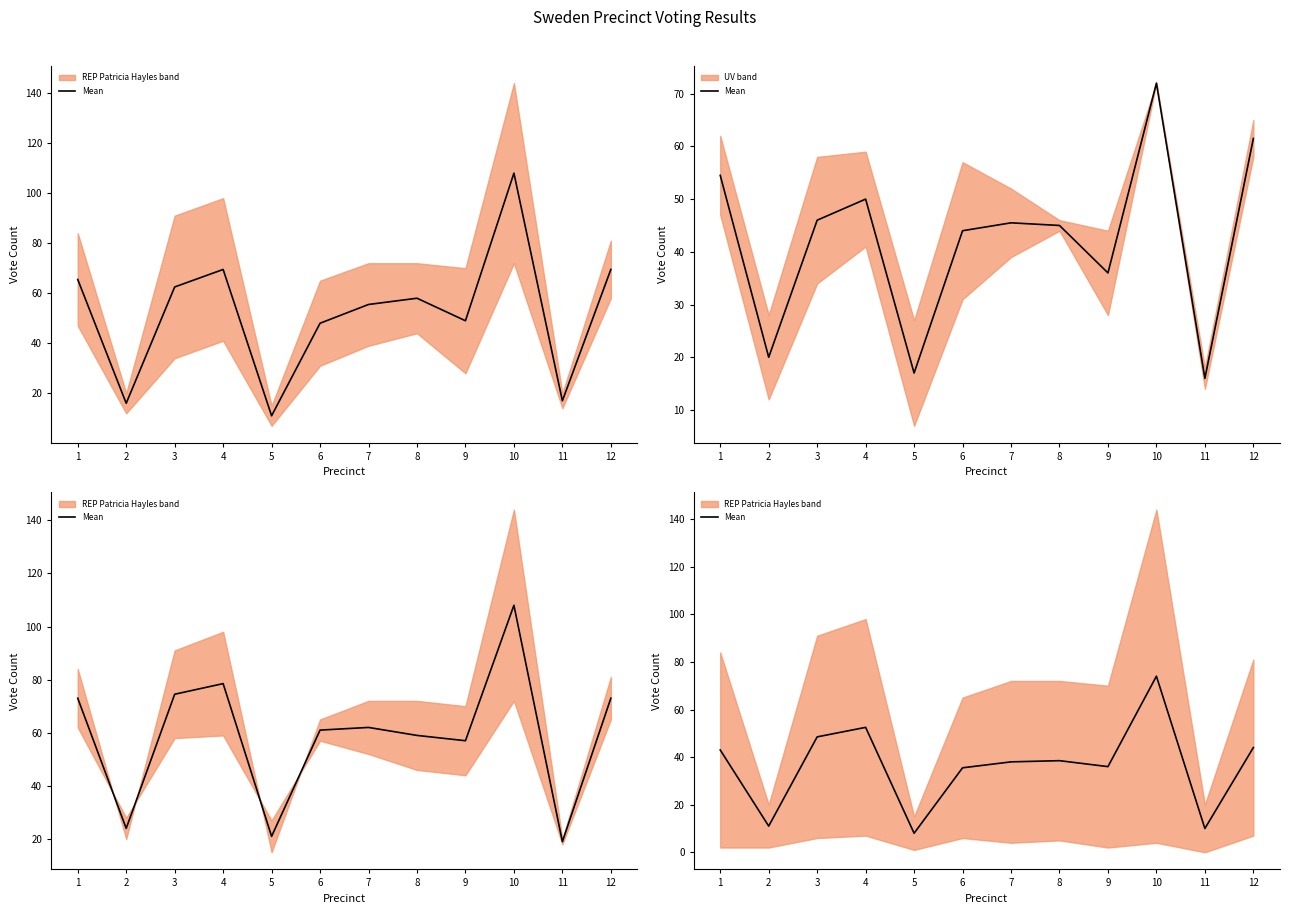

How many interior local peaks (higher than both neighbors) does the data have?

3